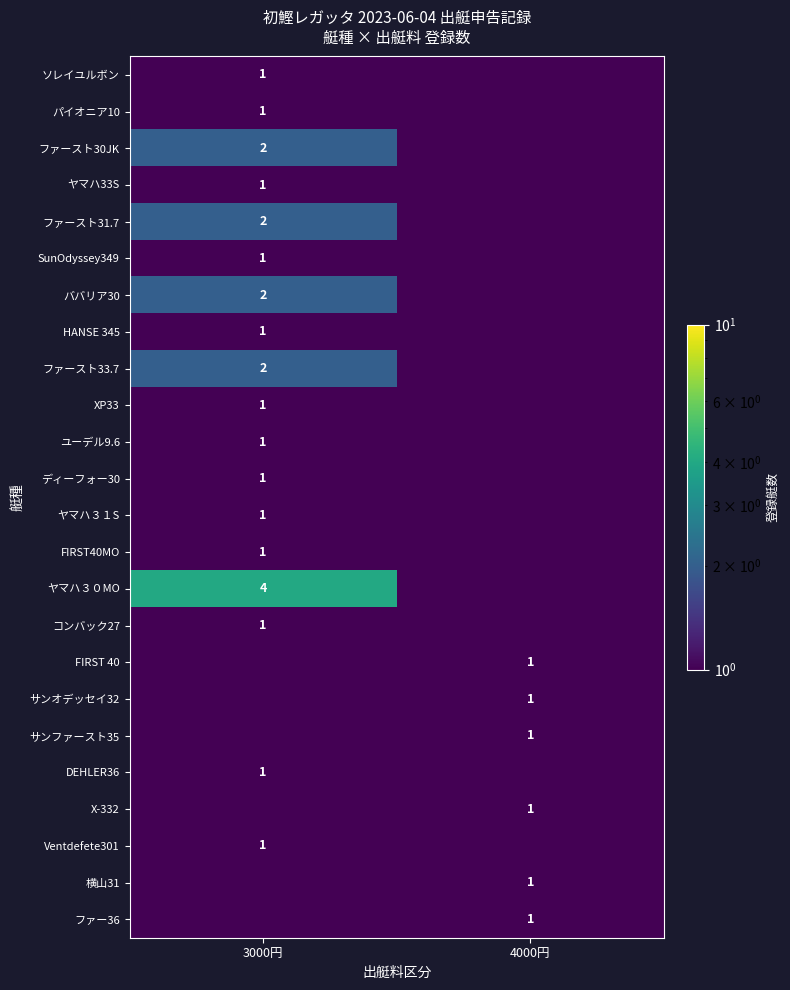

Which series has the largest total across all categories?

ヤマハ３０MO